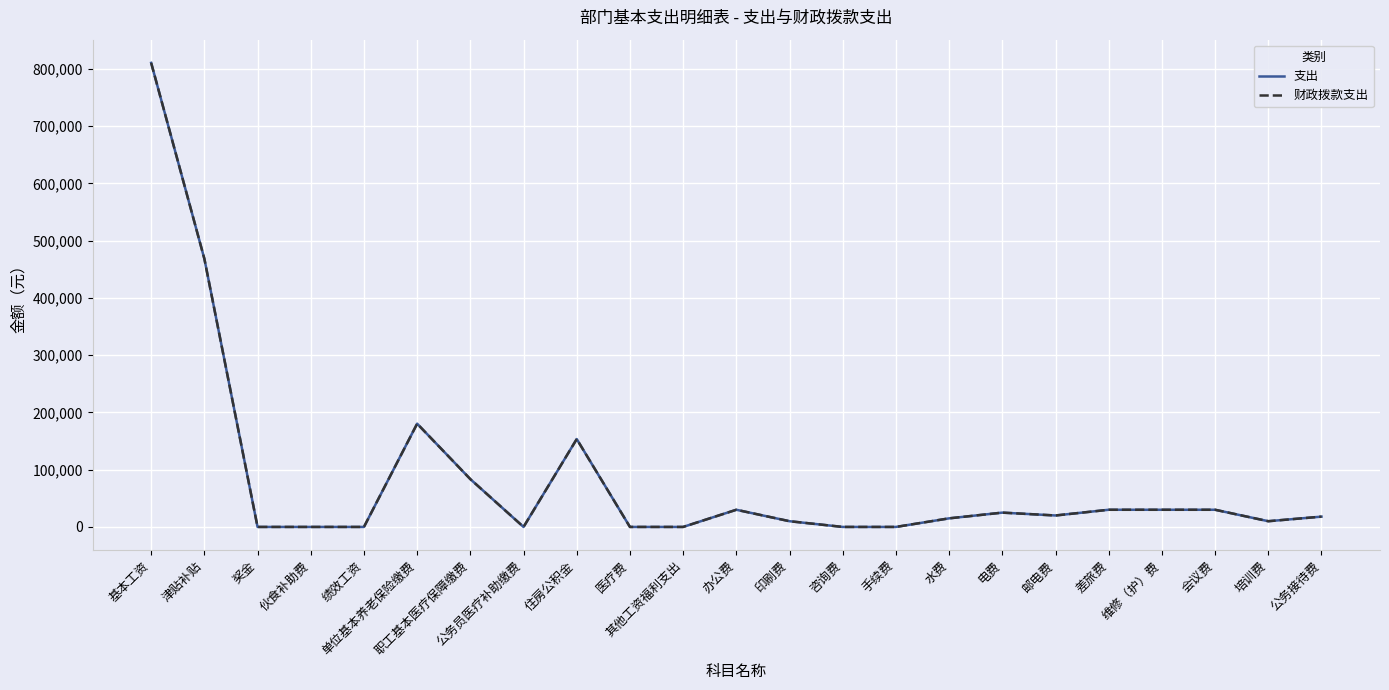

Reading left to right, extract all data points from this chart.

支出: 基本工资=810538.3	津贴补贴=468373.7	奖金=0.0	伙食补助费=0.0	绩效工资=0.0	单位基本养老保险缴费=180339.8	职工基本医疗保障缴费=83475.6	公务员医疗补助缴费=0.0	住房公积金=153469.4	医疗费=0.0	其他工资福利支出=0.0	办公费=30000.0	印刷费=10000.0	咨询费=0.0	手续费=0.0	水费=15000.0	电费=25000.0	邮电费=20000.0	差旅费=30000.0	维修（护）费=30000.0	会议费=30000.0	培训费=10000.0	公务接待费=18000.0
财政拨款支出: 基本工资=810538.3	津贴补贴=468373.7	奖金=0.0	伙食补助费=0.0	绩效工资=0.0	单位基本养老保险缴费=180339.8	职工基本医疗保障缴费=83475.6	公务员医疗补助缴费=0.0	住房公积金=153469.4	医疗费=0.0	其他工资福利支出=0.0	办公费=30000.0	印刷费=10000.0	咨询费=0.0	手续费=0.0	水费=15000.0	电费=25000.0	邮电费=20000.0	差旅费=30000.0	维修（护）费=30000.0	会议费=30000.0	培训费=10000.0	公务接待费=18000.0